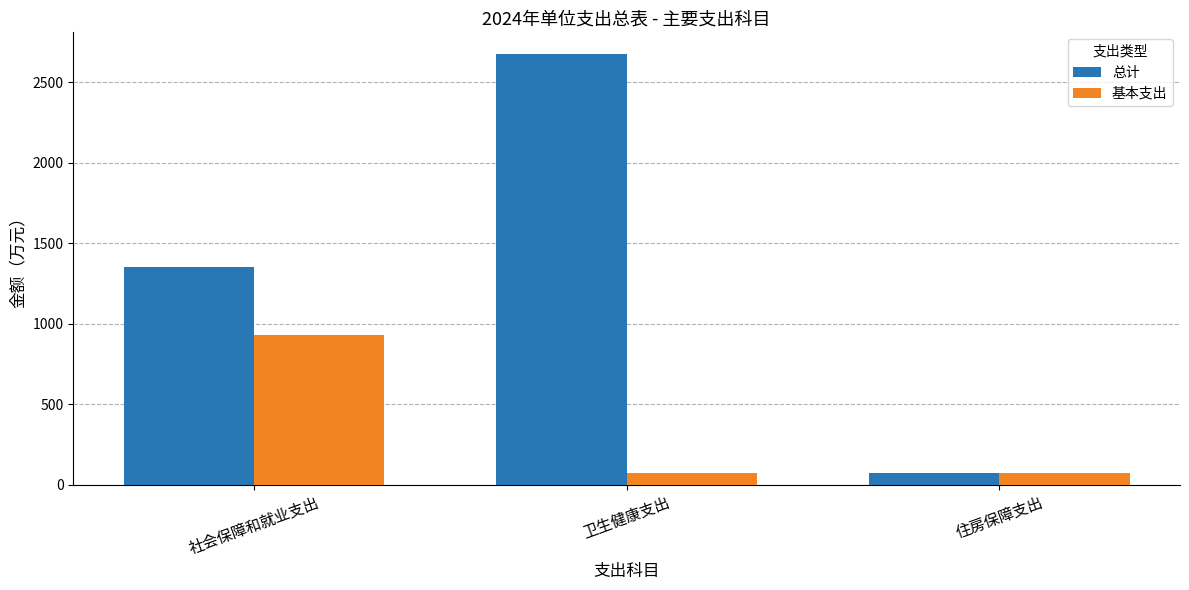

Between 社会保障和就业支出 and 住房保障支出, which series saw the biggest shift?

总计